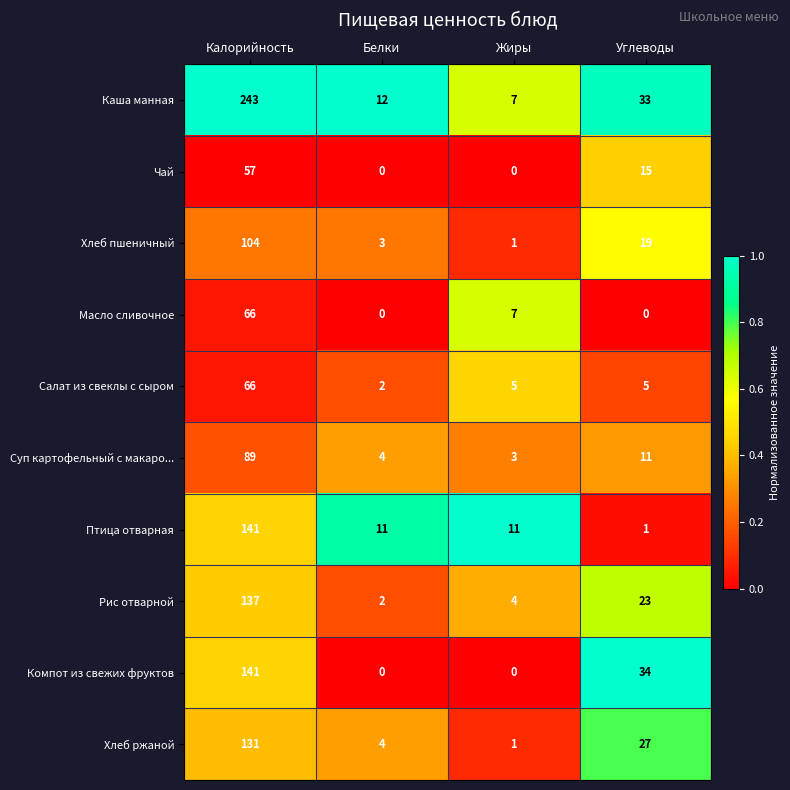

Where does the Рис отварной series first go above 23?

Калорийность